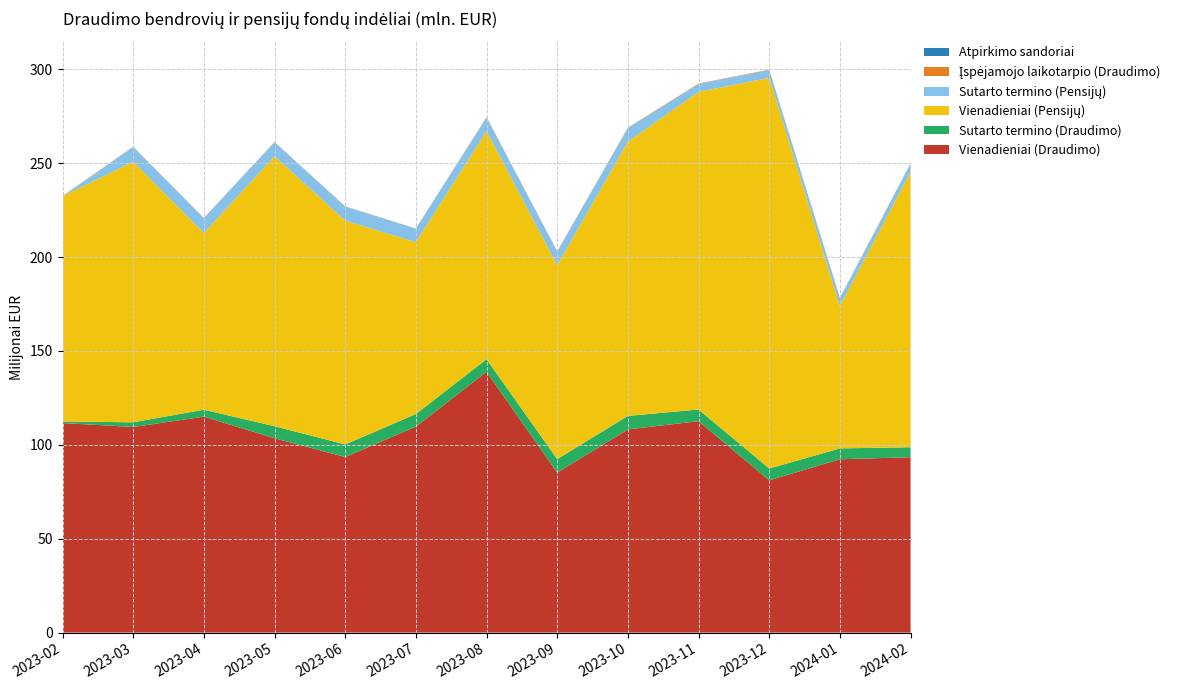

Reading left to right, what are all the values shown in this chart?

Vienadieniai (Draudimo): 111.6	109.5	115.0	103.5	93.5	109.7	138.9	85.2	108.2	112.6	81.1	92.3	93.4
Sutarto termino (Draudimo): 0.8	2.5	3.7	6.4	6.7	6.7	6.7	7.2	7.2	6.2	6.3	5.8	5.3
Vienadieniai (Pensijų): 119.9	138.8	94.1	143.8	119.2	91.5	121.4	103.2	146.0	169.2	208.0	75.8	146.6
Sutarto termino (Pensijų): 0.0	7.9	7.9	7.5	7.5	7.2	7.3	7.3	7.3	4.2	4.2	4.2	4.4
Įspėjamojo laikotarpio (Draudimo): 0.2	0.1	0.1	0.1	0.1	0.1	0.2	0.2	0.2	0.2	0.2	0.2	0.2
Atpirkimo sandoriai: 0.0	0.0	0.0	0.0	0.0	0.0	0.0	0.0	0.0	0.0	0.0	0.0	0.0